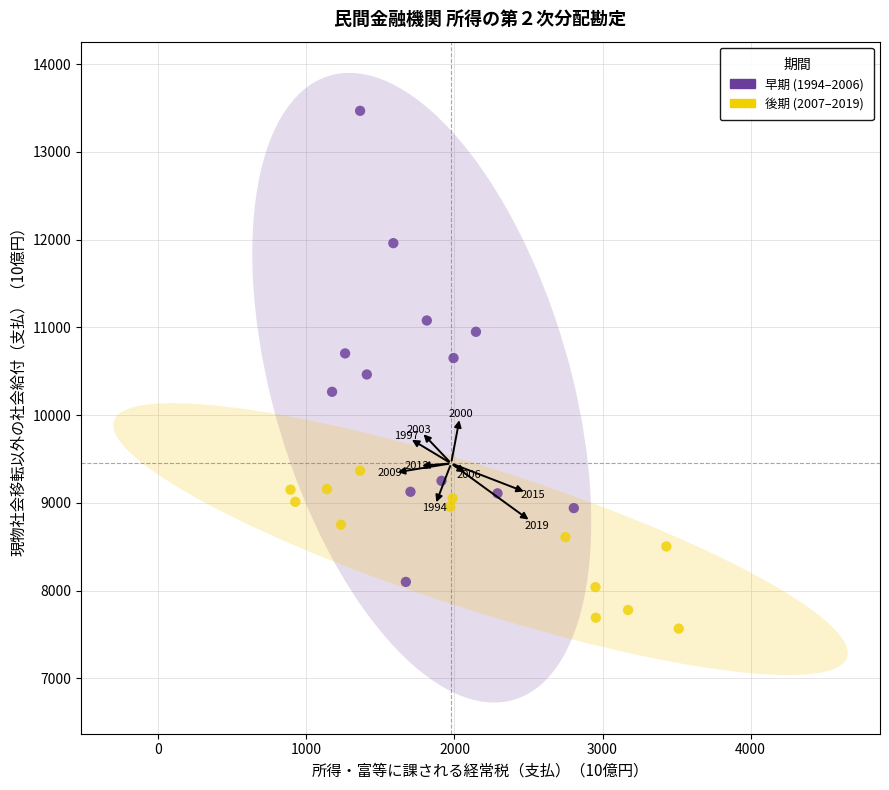

Which series has the largest Y range (max minus min)?

早期 (1994–2006)